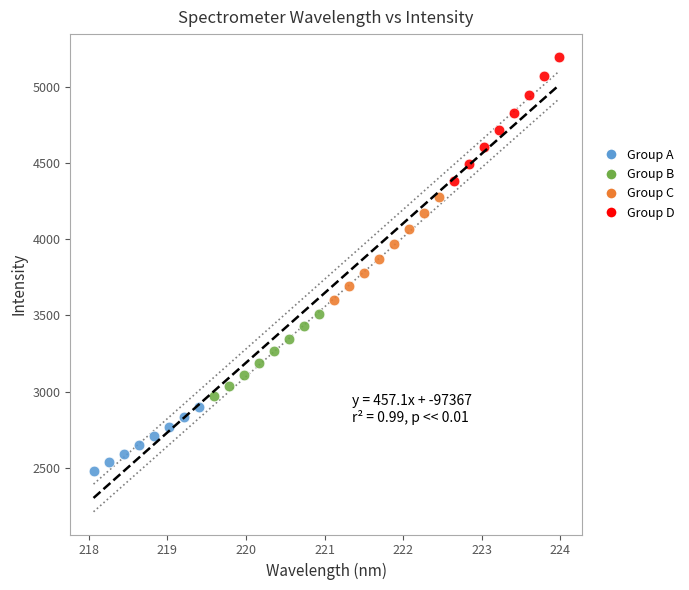

Which series has the widest spread of Y values?

Group D